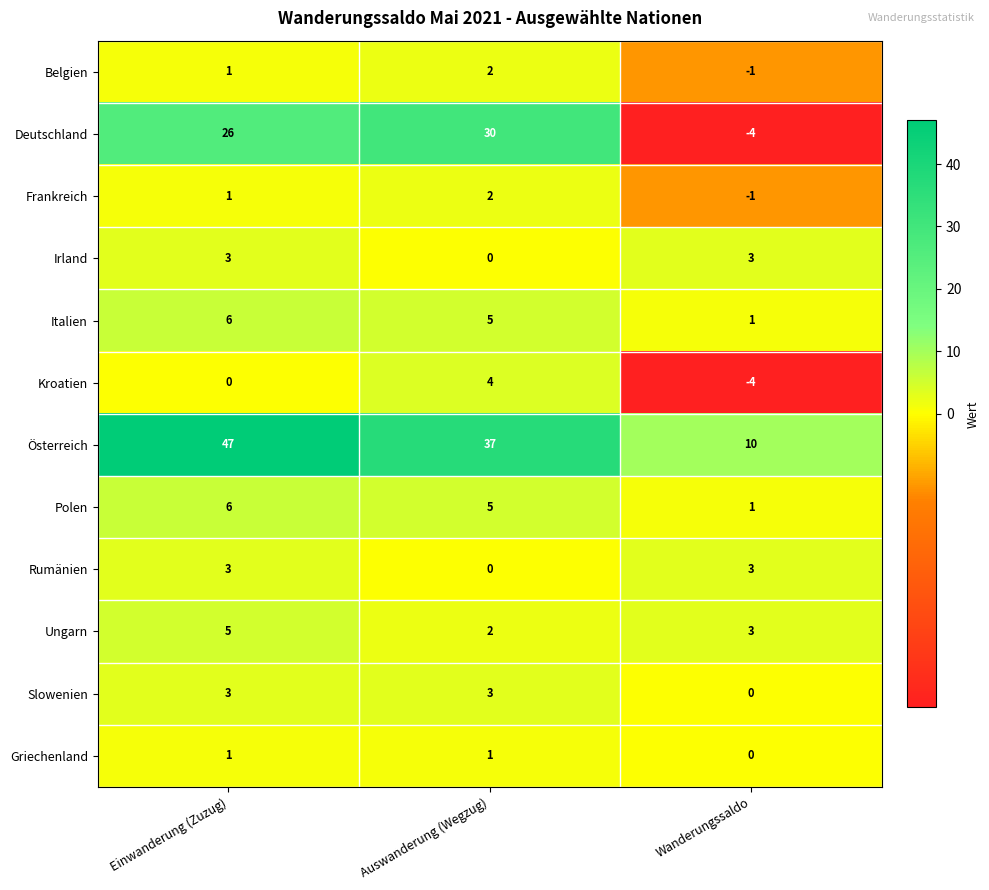

Which series changed the most between Auswanderung (Wegzug) and Wanderungssaldo?

Deutschland